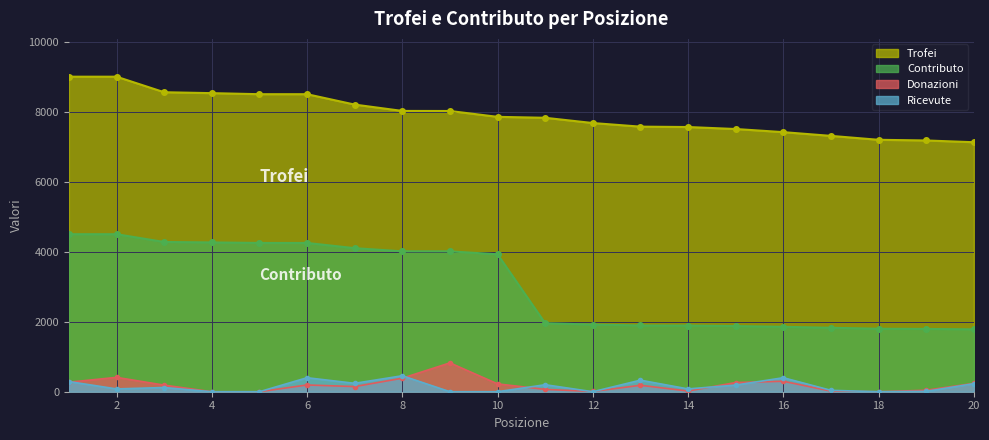

How many data points does each series have?

20